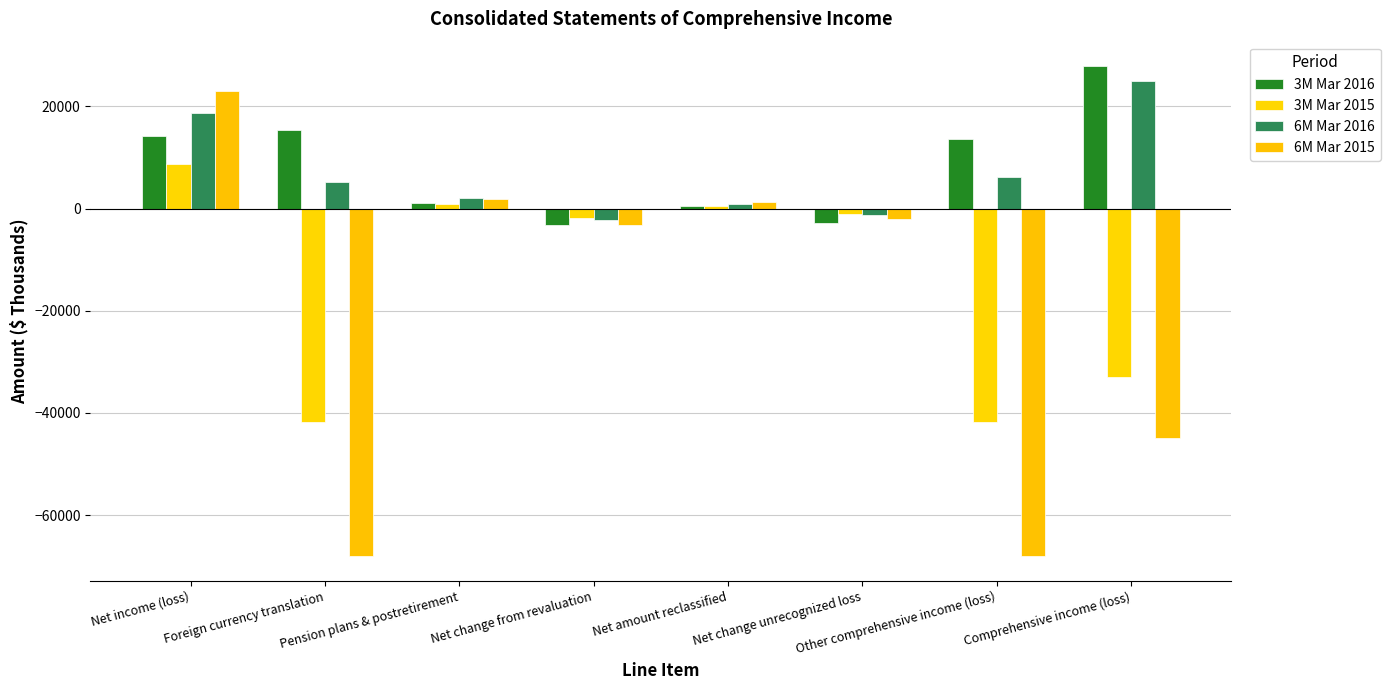

What is the difference between the 3M Mar 2016 values at Comprehensive income (loss) and Other comprehensive income (loss)?

14266